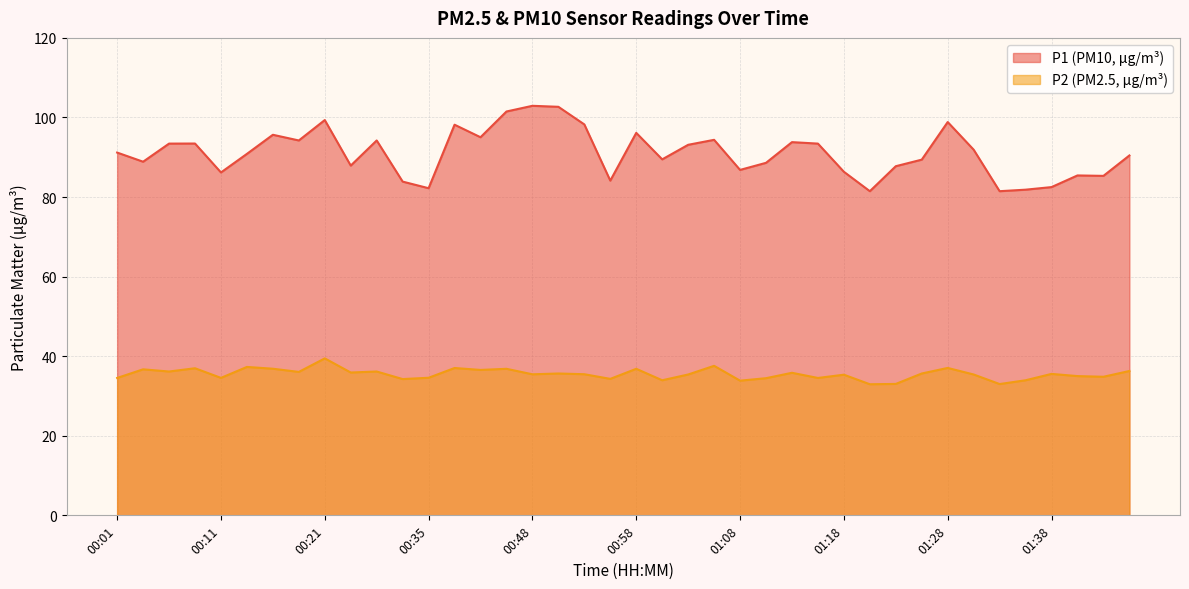

What value does the P2 series have at 00:19?

36.0